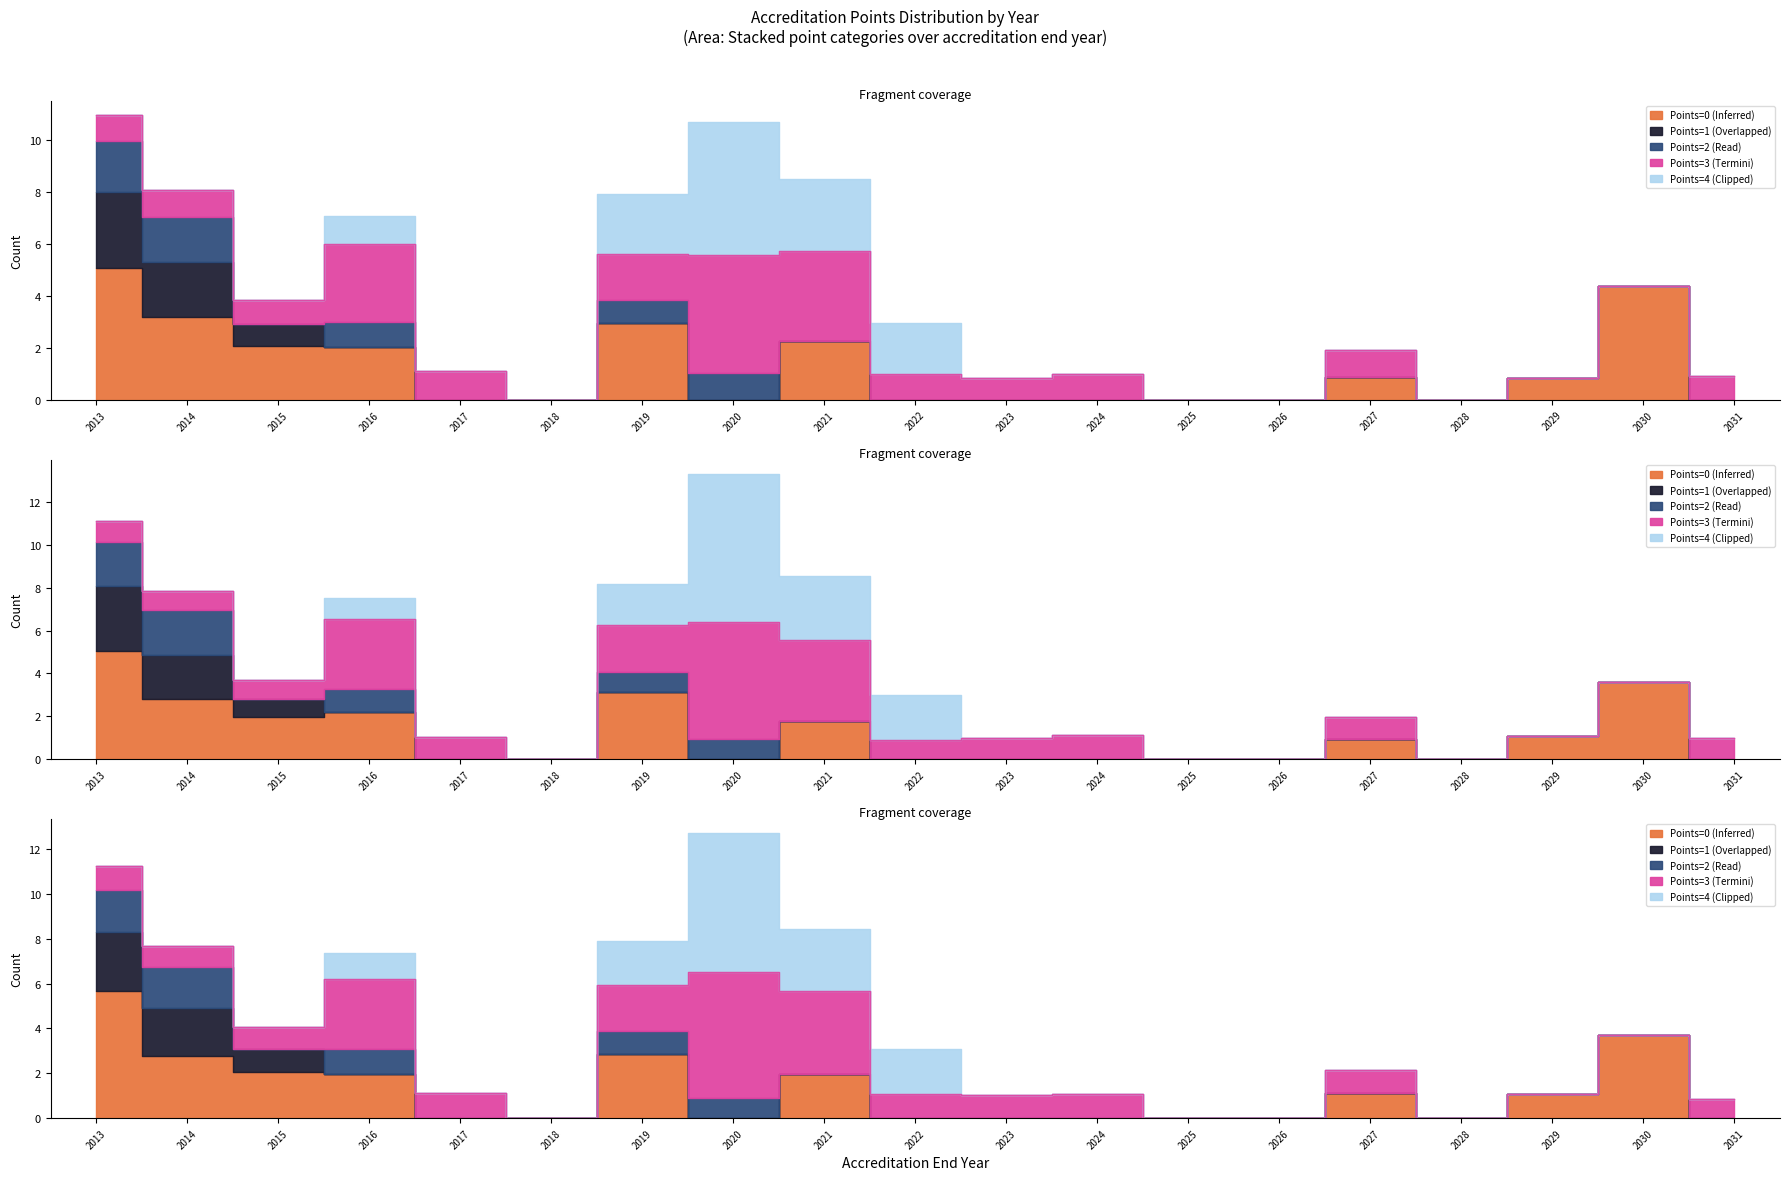

Between 2016 and 2021, which series saw the biggest shift?

Points=4